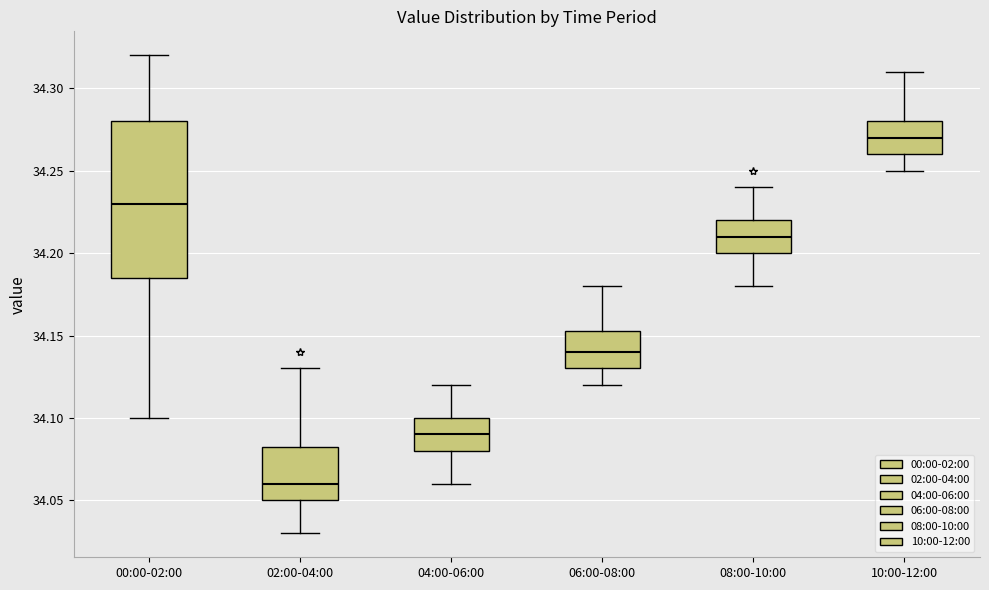

Where is the lower edge of the box for 04:00-06:00 on the y-axis? The values are not printed on the chart, so give them approximately, as read against the axis.

34.080